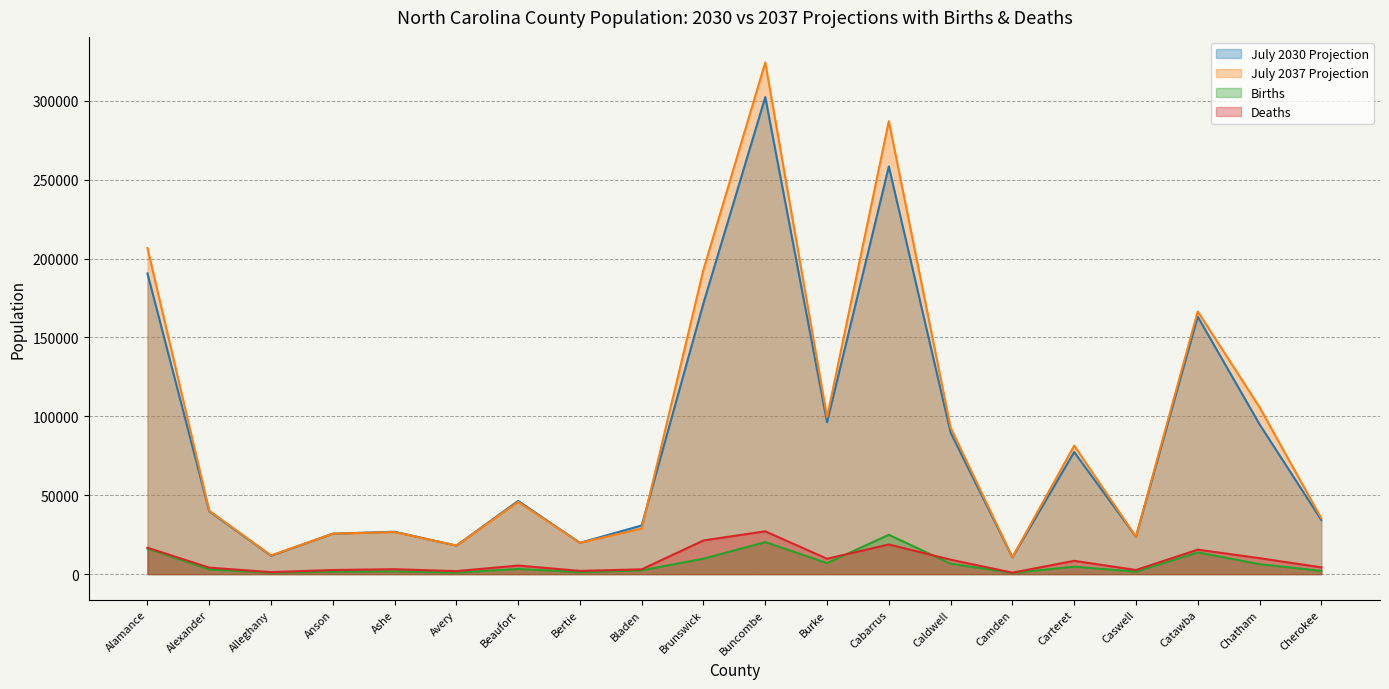

In July 2030 Projection, how many points are higher than both neighbors (excluding endpoints)?

6